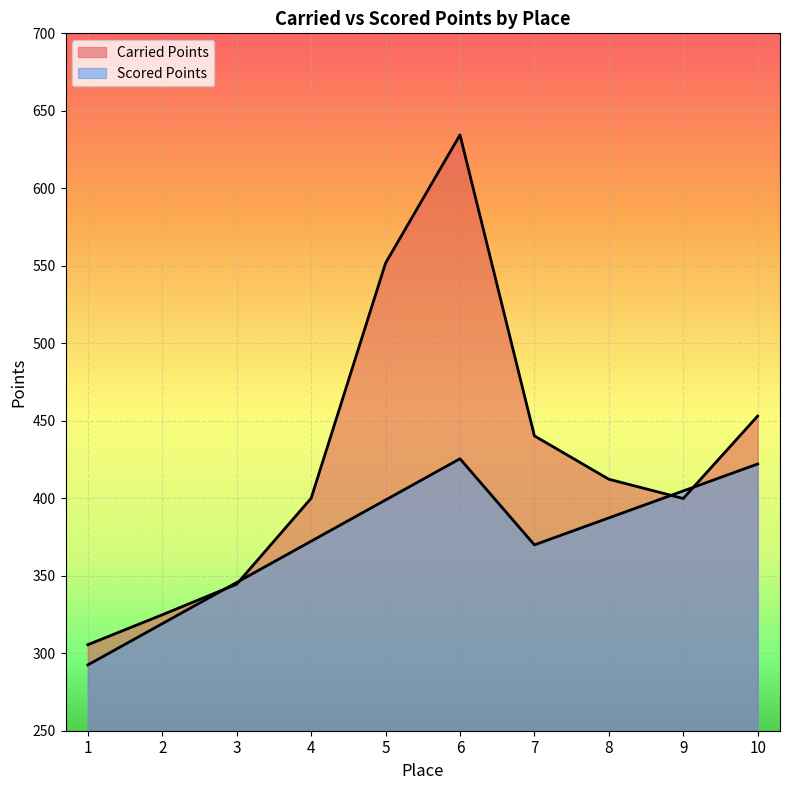

At which category does Scored Points reach its first local valley?

7